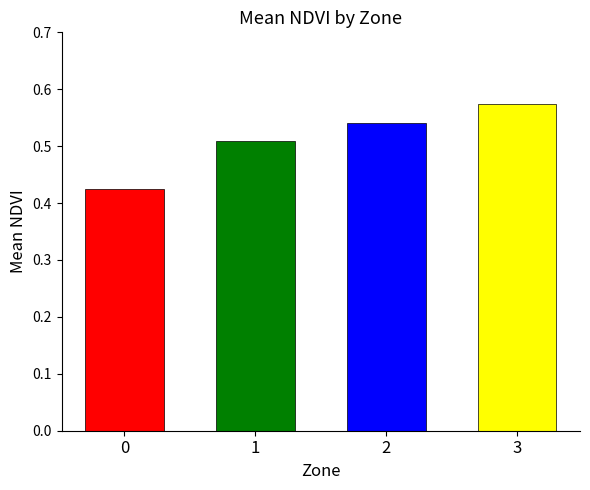

Rank the categories by value from lowest to highest.

0, 1, 2, 3